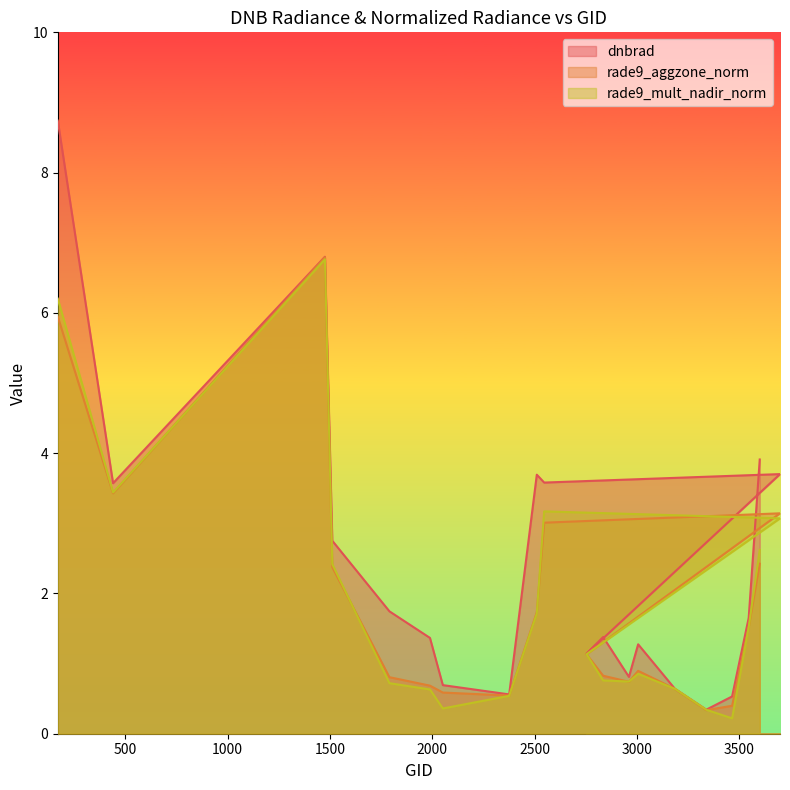

Where do rade9_aggzone_norm and rade9_mult_nadir_norm first cross each other?

440 and 1475